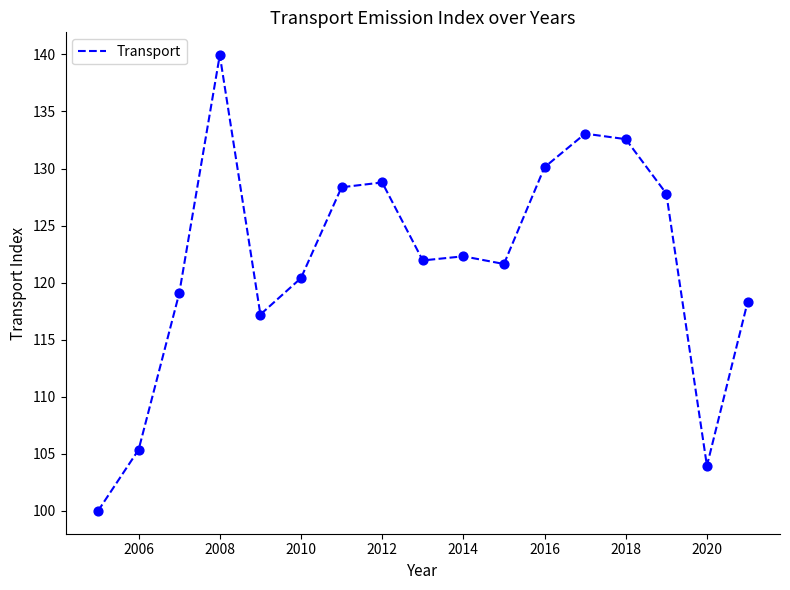

What is the difference between the maximum and minimum values?

39.9